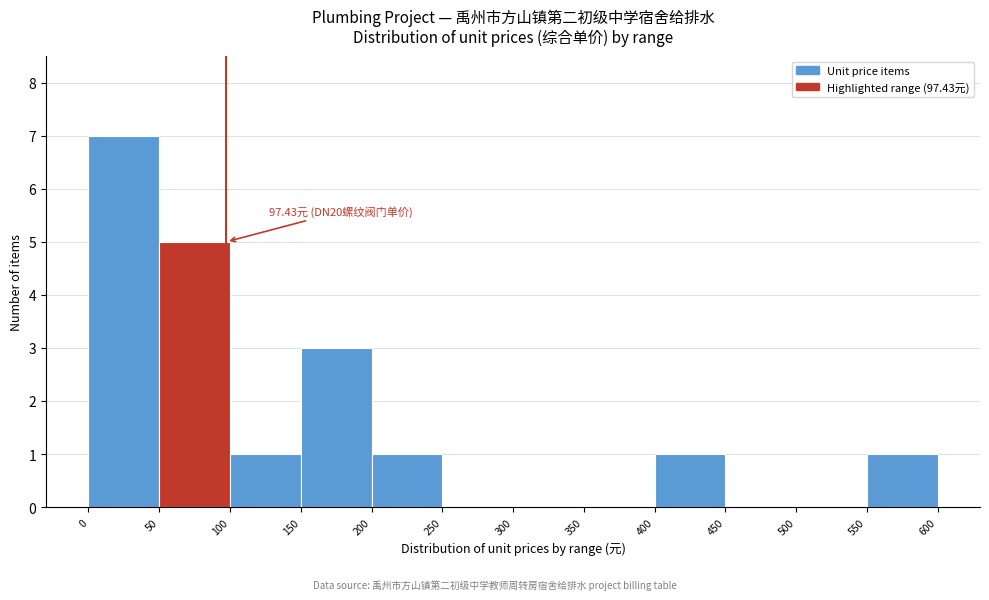

Over which range of the x-axis is the bar tallest?

0 to 50